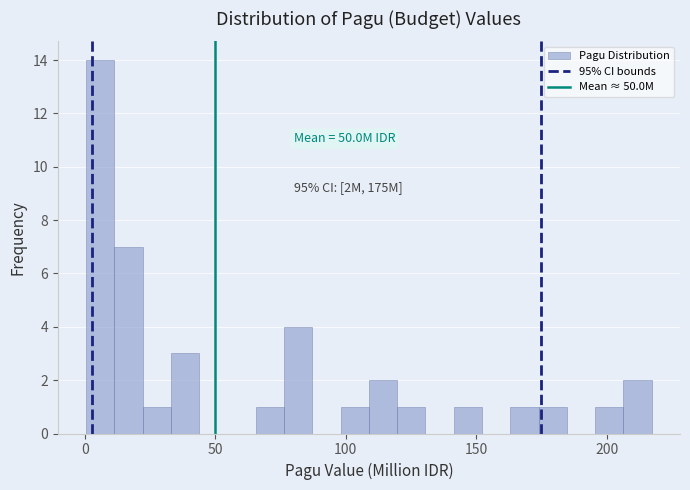

Read against the x-axis, roughly where is the centre of the tallest bar?

5